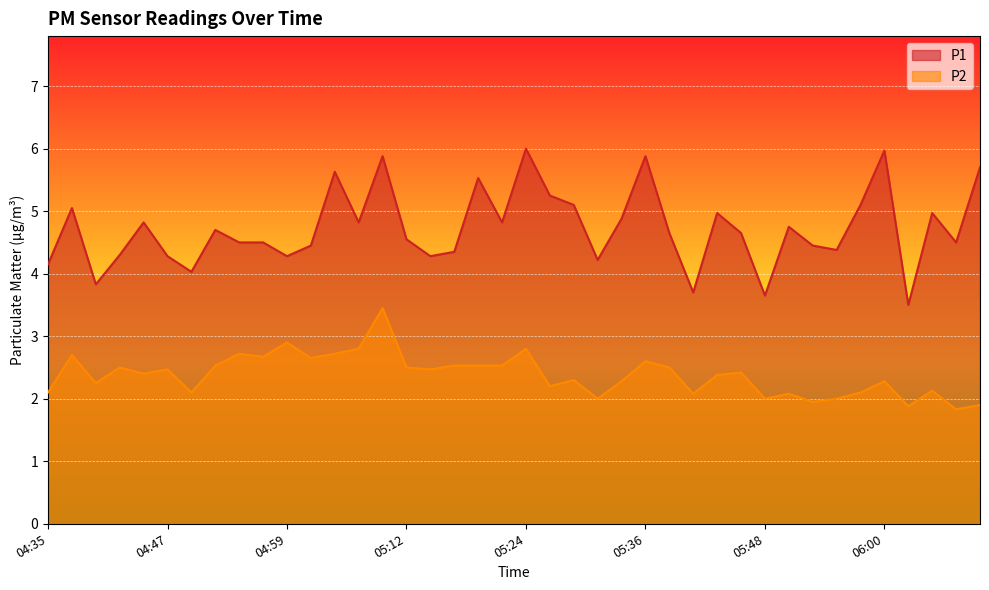

What is the difference between the highest and lowest values at 04:54?

1.8